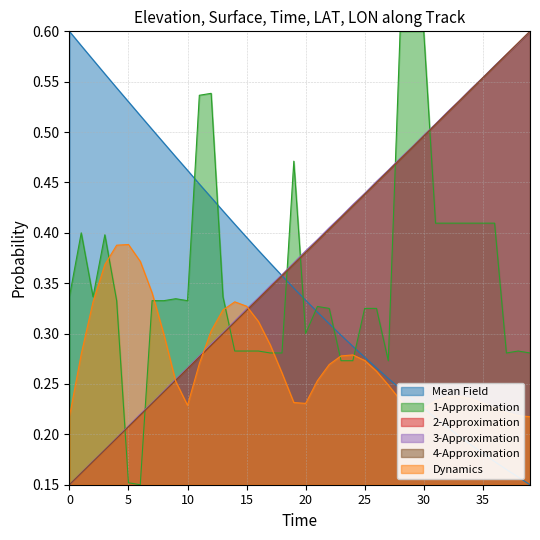

At how many categories does at least one series exceed 0?

40